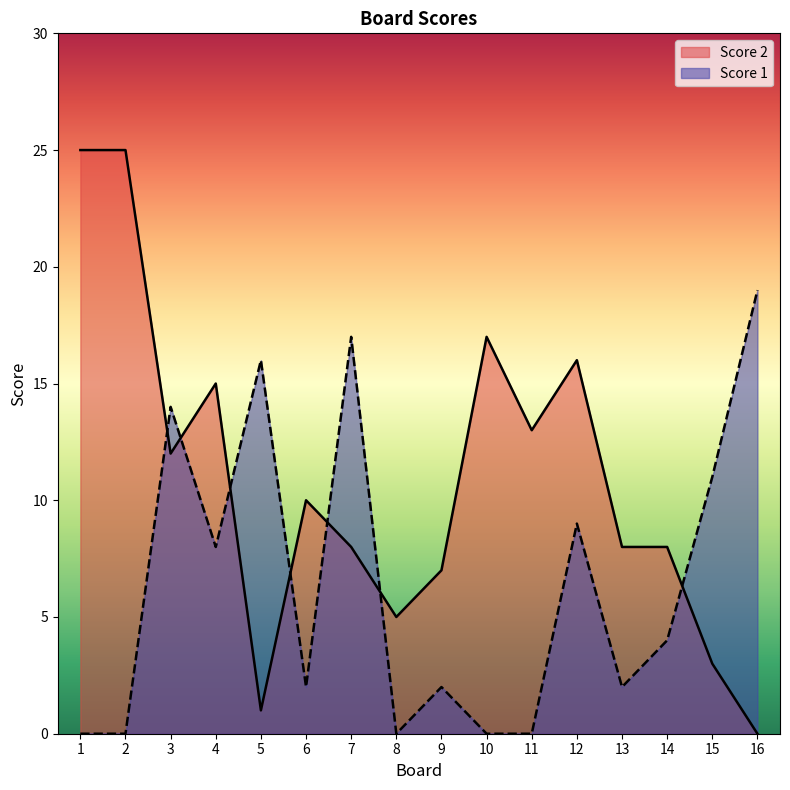

True or false: Score 2 and Score 1 intersect in this chart.

True